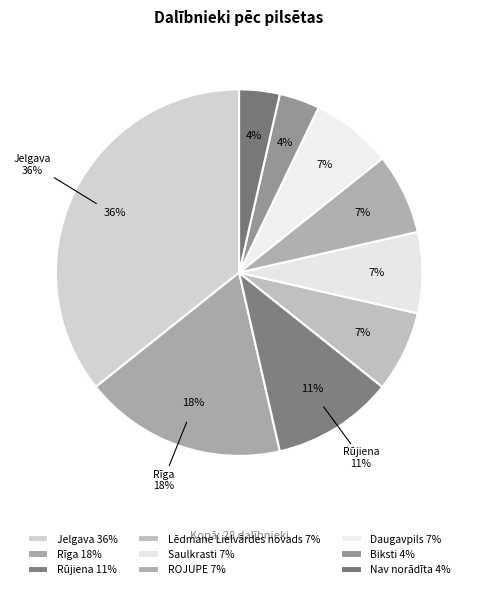

Between Daugavpils and Biksti, which is larger?

Daugavpils